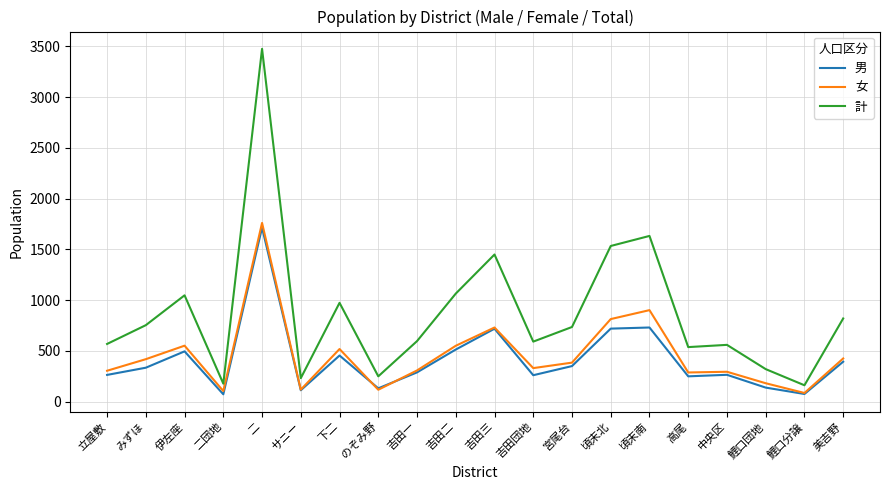

What is the difference between the maximum and minimum values in the 計 series?

3314